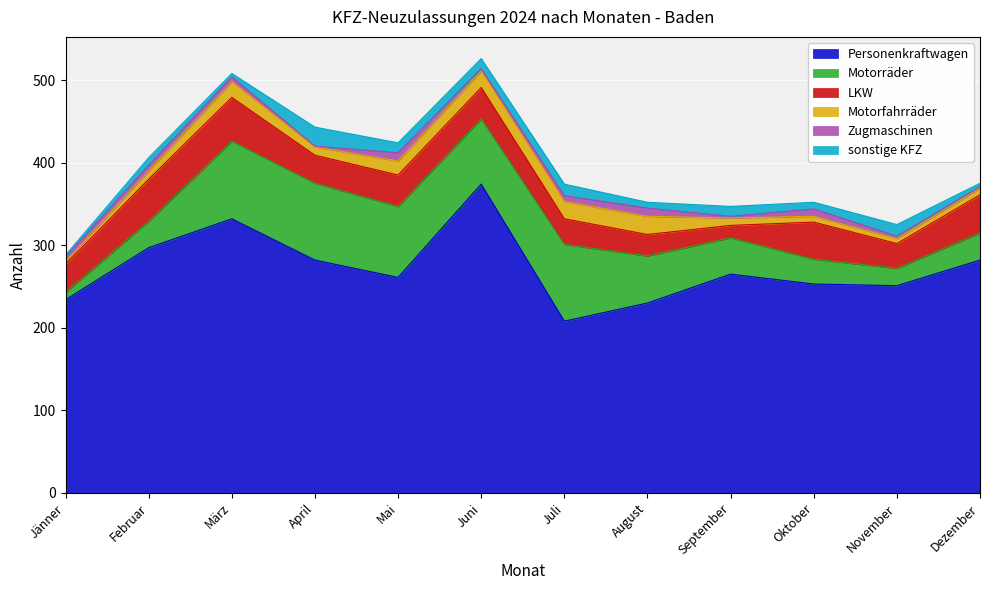

True or false: Motorräder has a value of 32 at Februar.

True